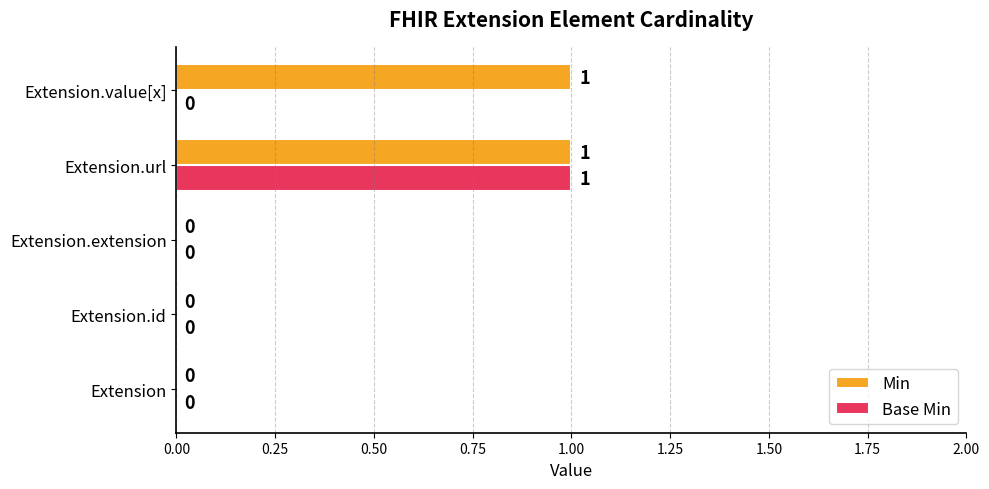

The Base Min series shows 0 at Extension. True or false?

True